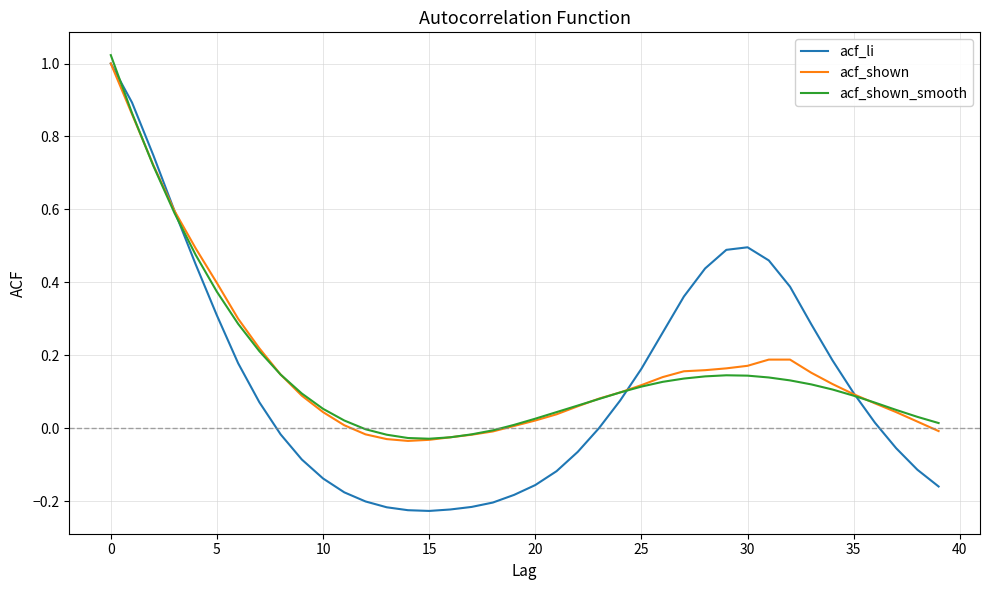

Which series has the widest spread of values?

acf_li